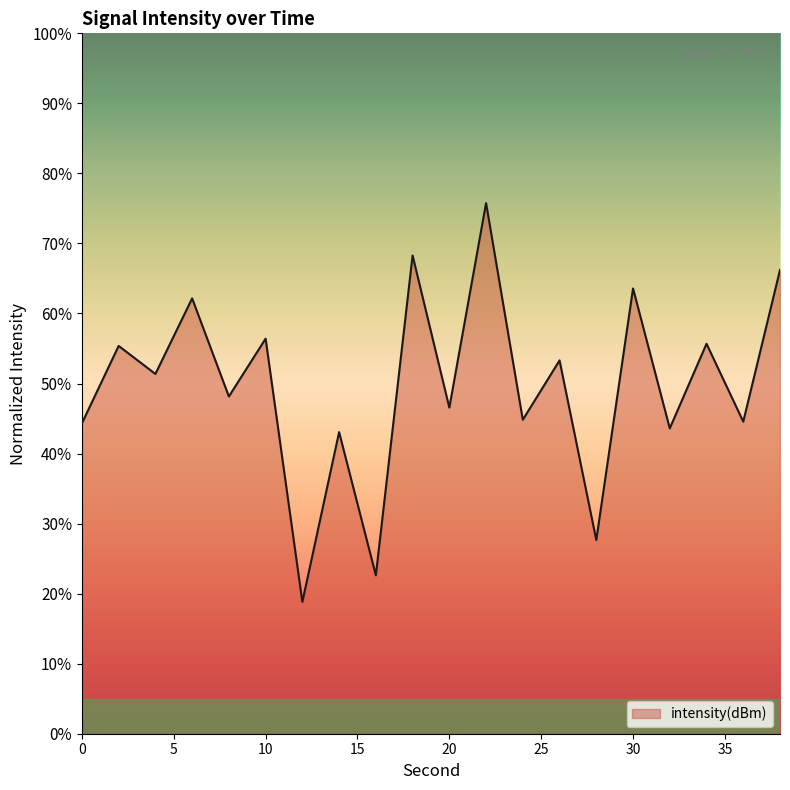

How many series are shown in this chart?

1